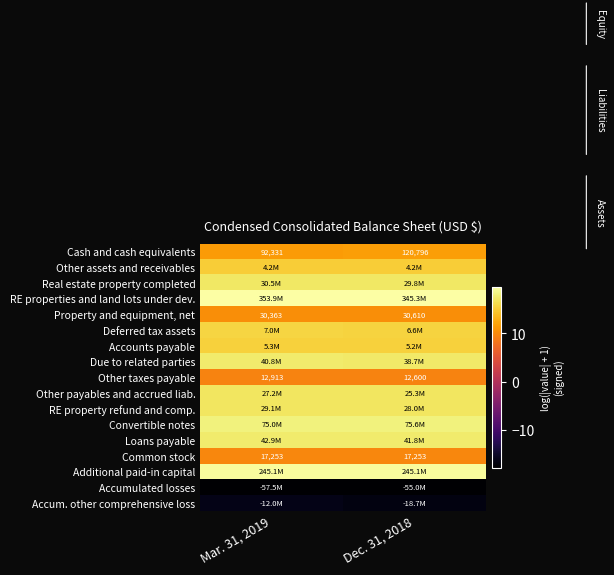

What is the average value of the Due to related parties series?

17.5